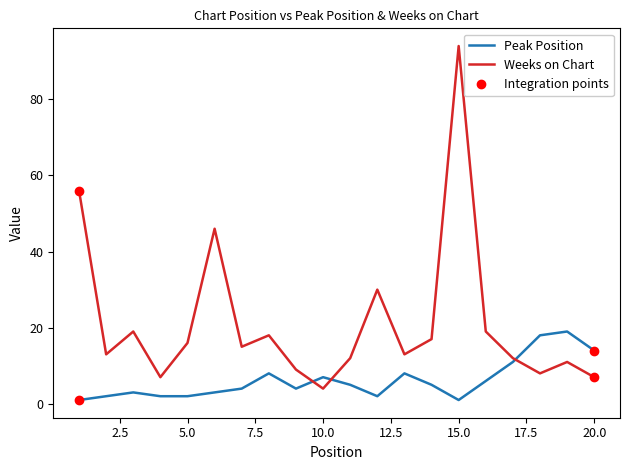

Rank the series by their average value, from lowest to highest.

Peak Position, Weeks on Chart